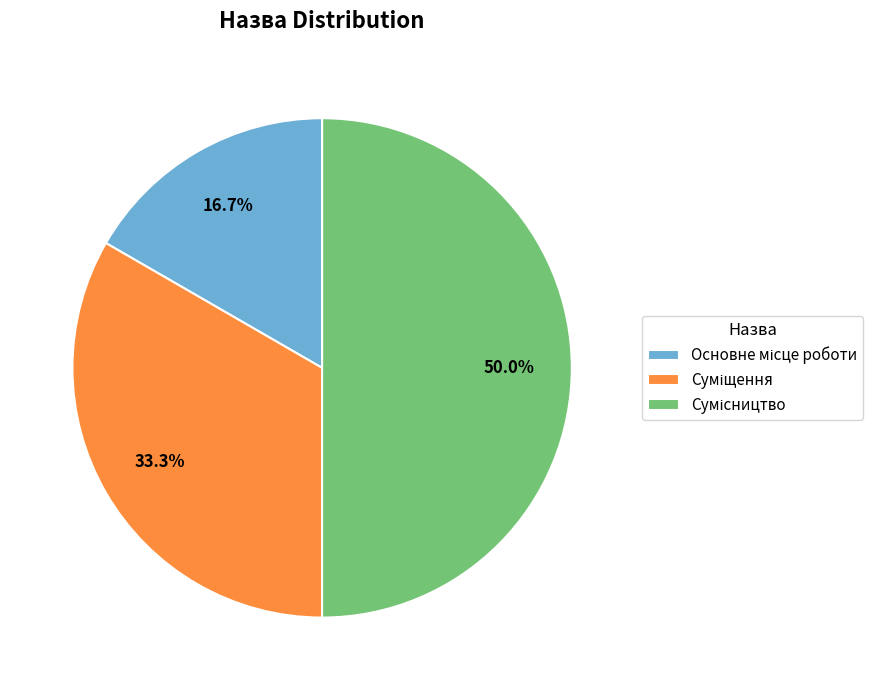

Does Суміщення account for over 50% of the chart?

No